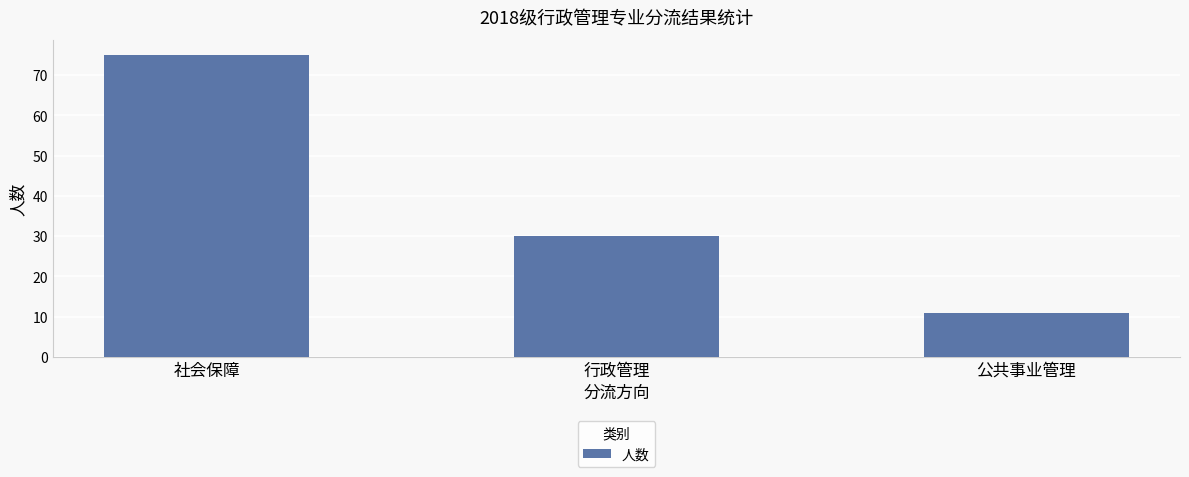

How many values are between 11 and 75?

3